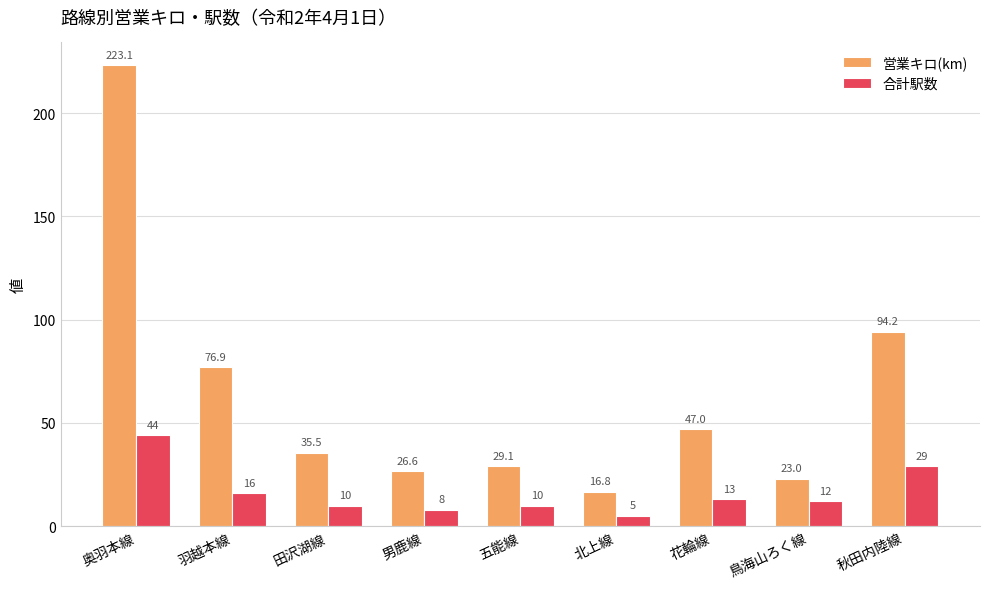

Reading right to left, transcribe all the data shown in this chart.

営業キロ(km): 94.2	23.0	47.0	16.8	29.1	26.6	35.5	76.9	223.1
合計駅数: 29.0	12.0	13.0	5.0	10.0	8.0	10.0	16.0	44.0